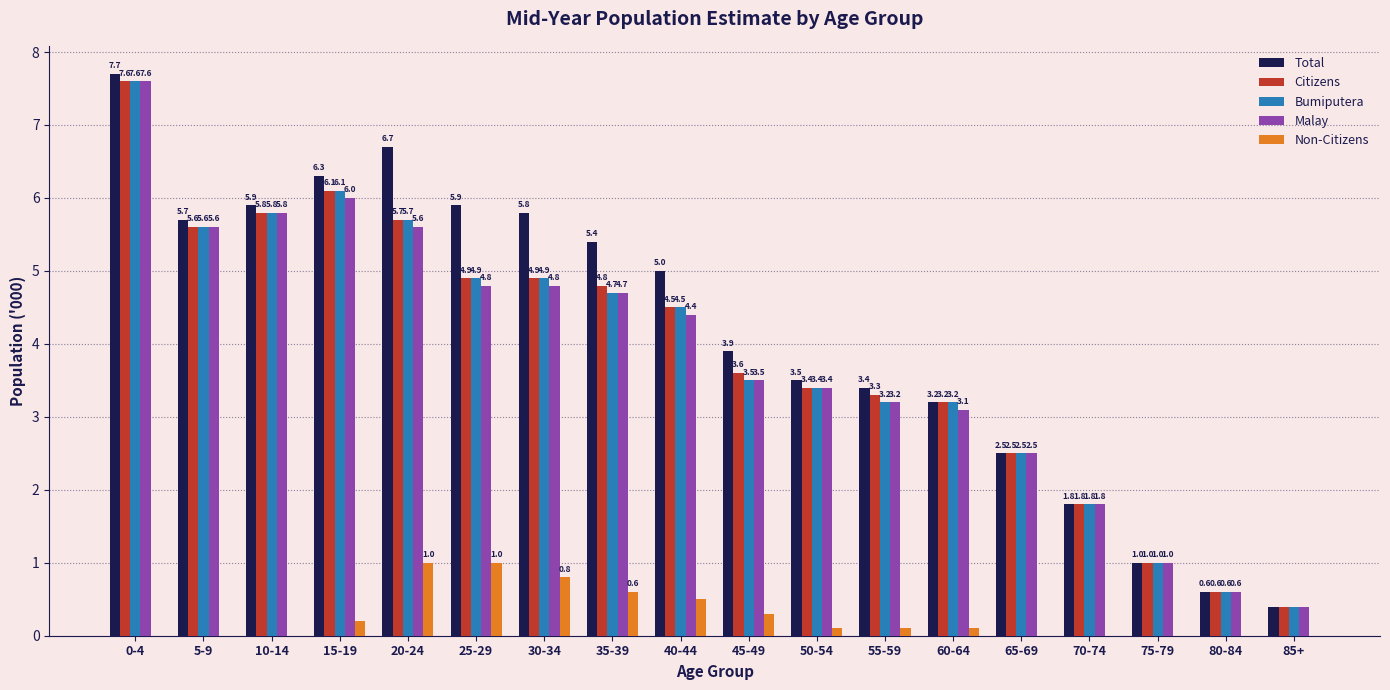

What are all the series names shown in the legend?

Total, Citizens, Bumiputera, Malay, Non-Citizens